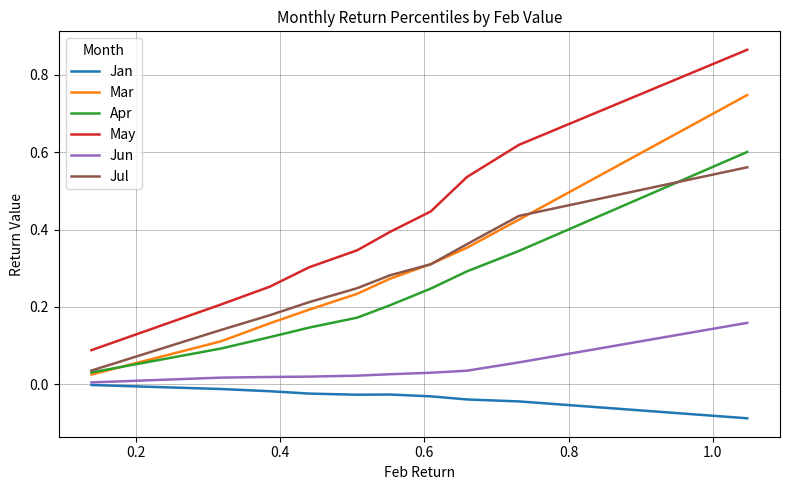

True or false: Jun and Jul cross at least once.

False